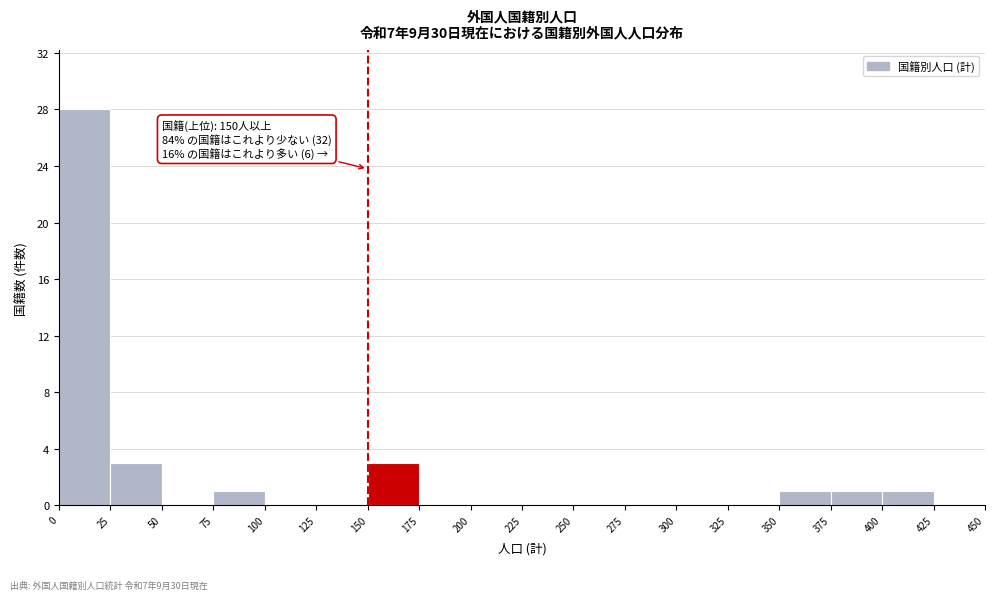

Over which range of the x-axis is the bar tallest?

0 to 25